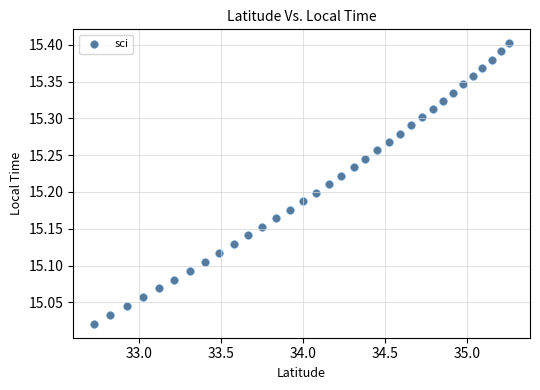

What is the range of X values (max minus min)?

2.5